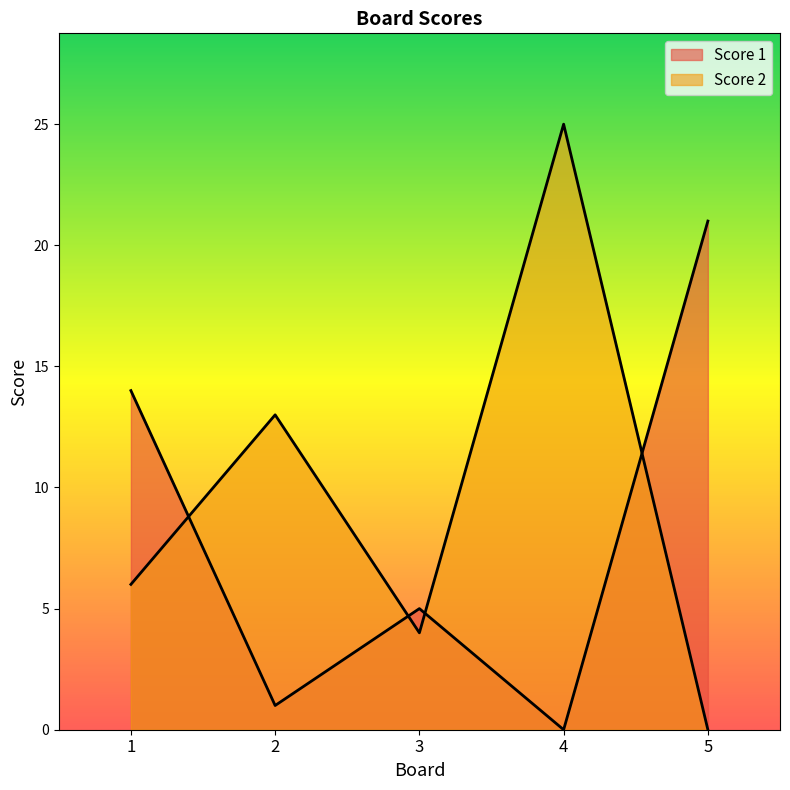

Does the chart have visible grid lines?

No